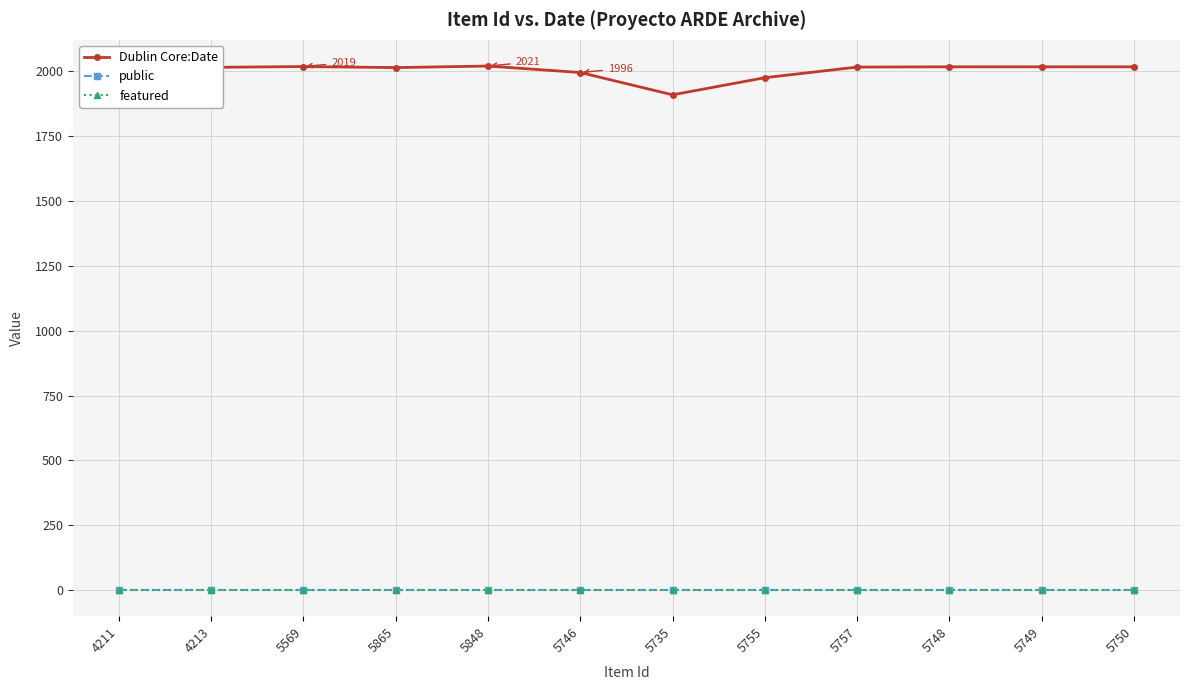

Which series has the largest total across all categories?

Dublin Core:Date